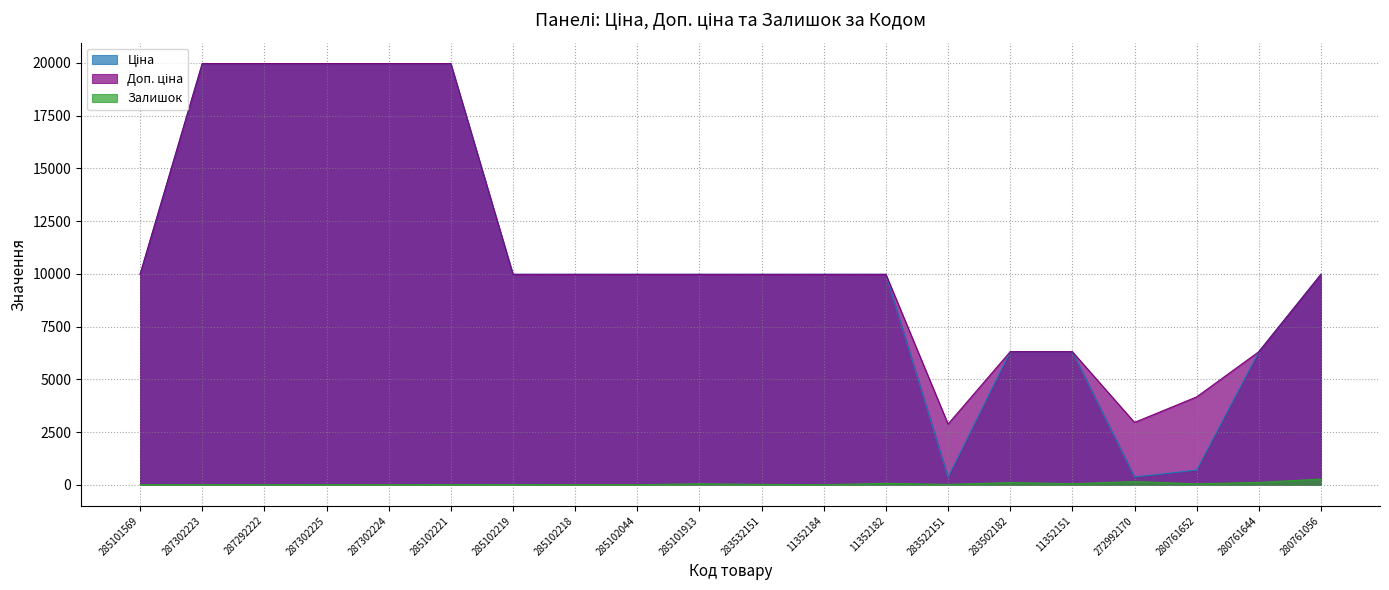

True or false: Залишок and Ціна cross at least once.

False